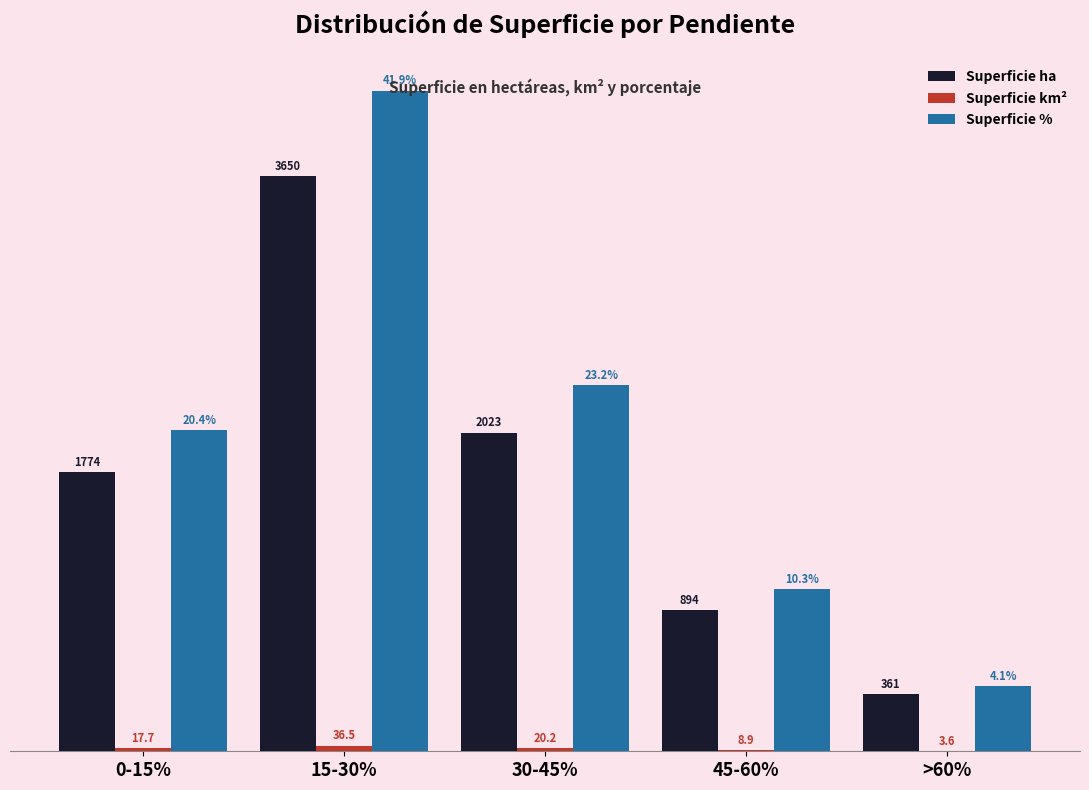

Where is Superficie % nearest to the value 2304?

30-45%